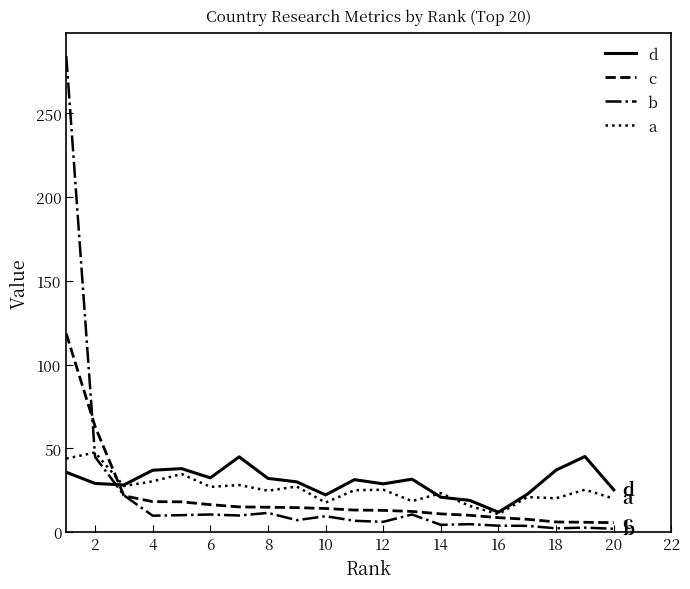

What is the greatest value displayed?

284.2